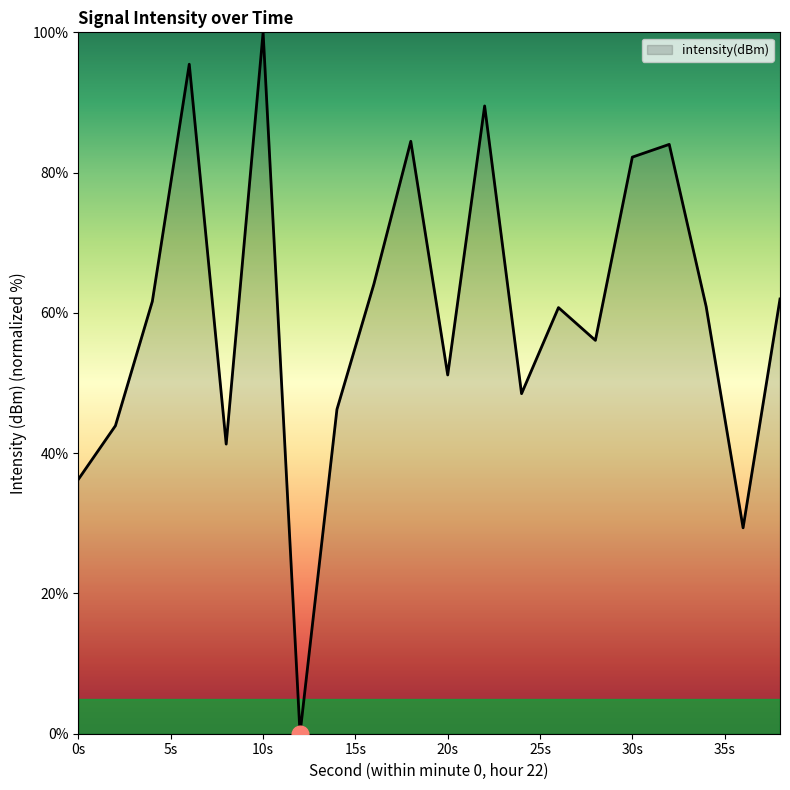

What is the difference between the maximum and minimum values?

100.0